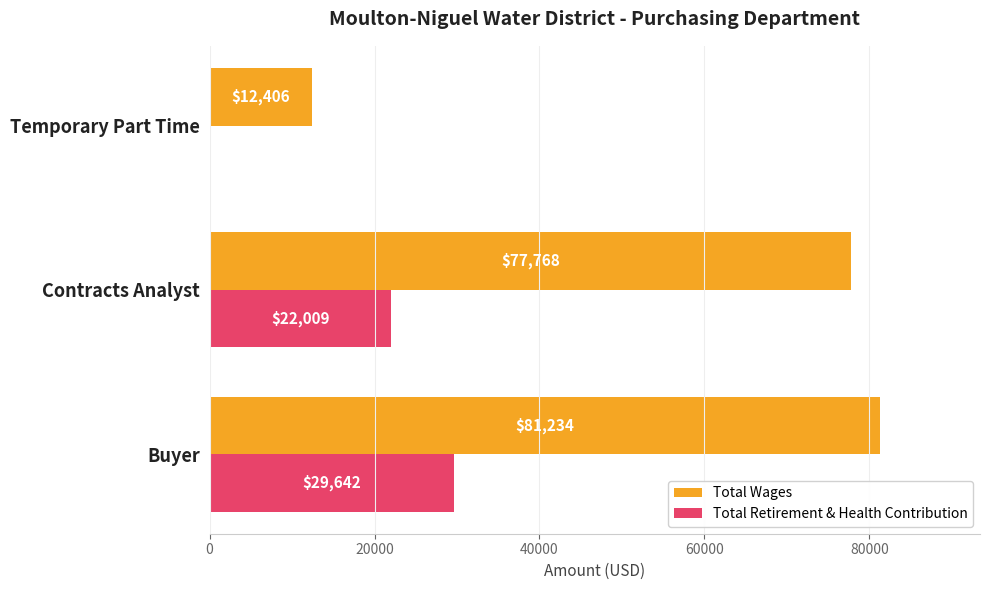

Count the Total Retirement & Health Contribution values in the range 0 to 29642.

3